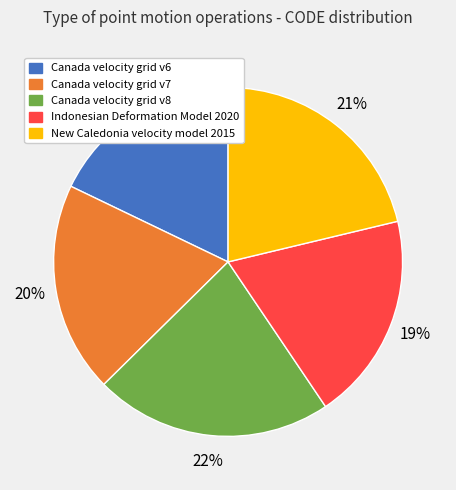

Is there any slice that represents more than half of the pie?

No